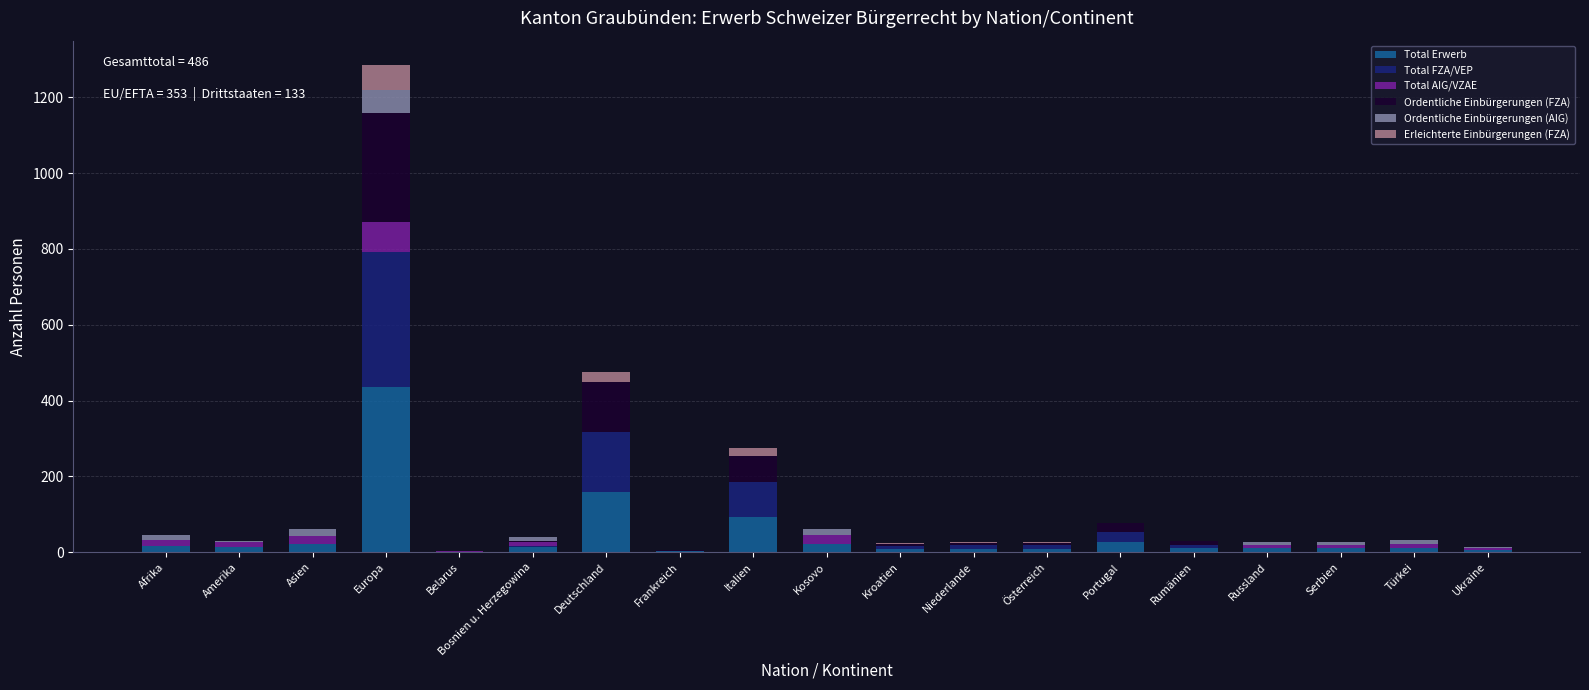

At which label does Total Erwerb reach its peak?

Europa